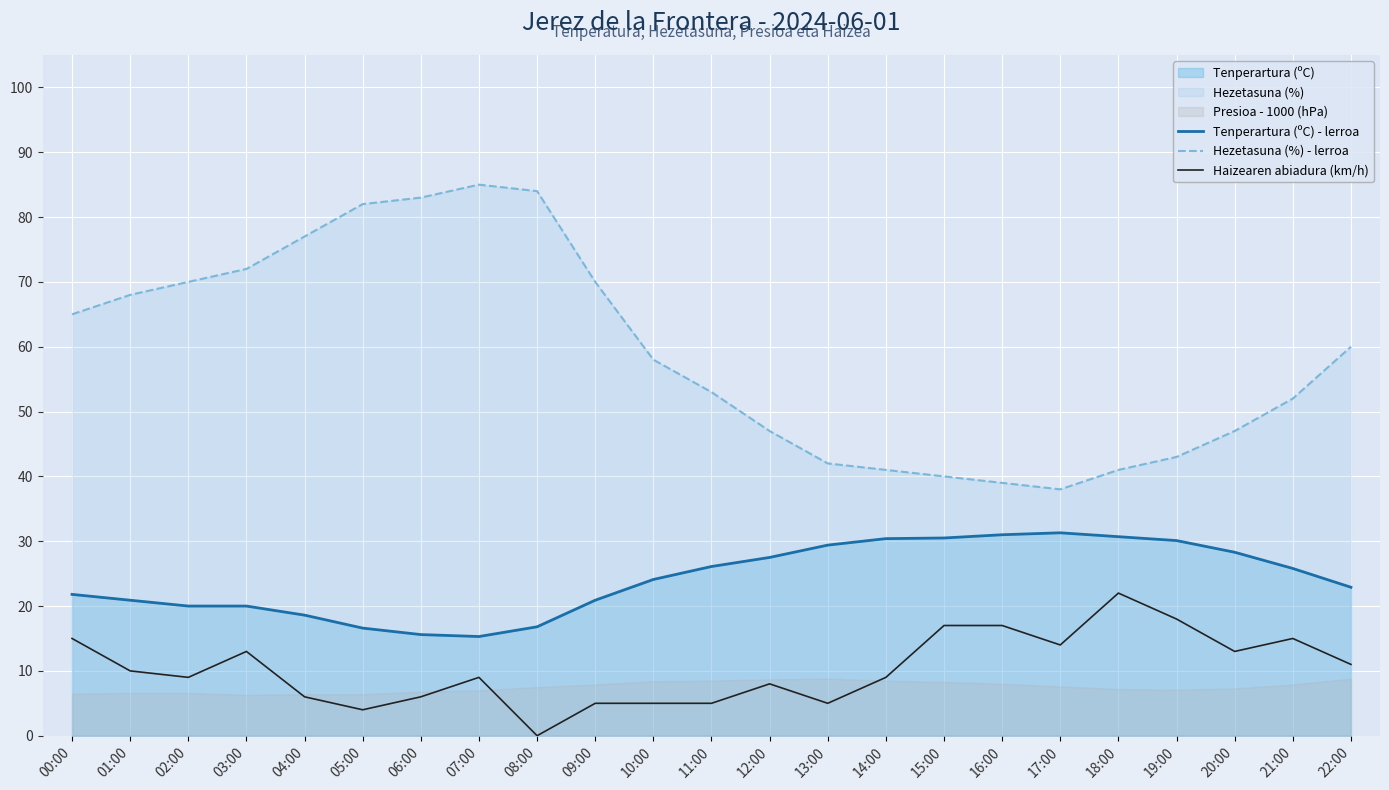

What is the greatest value displayed?

85.0